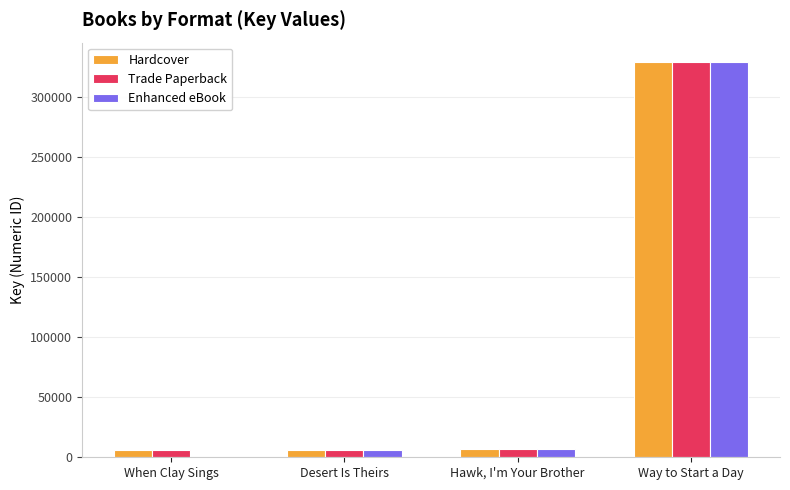

At which category does the chart reach its peak across all series?

Way to Start a Day